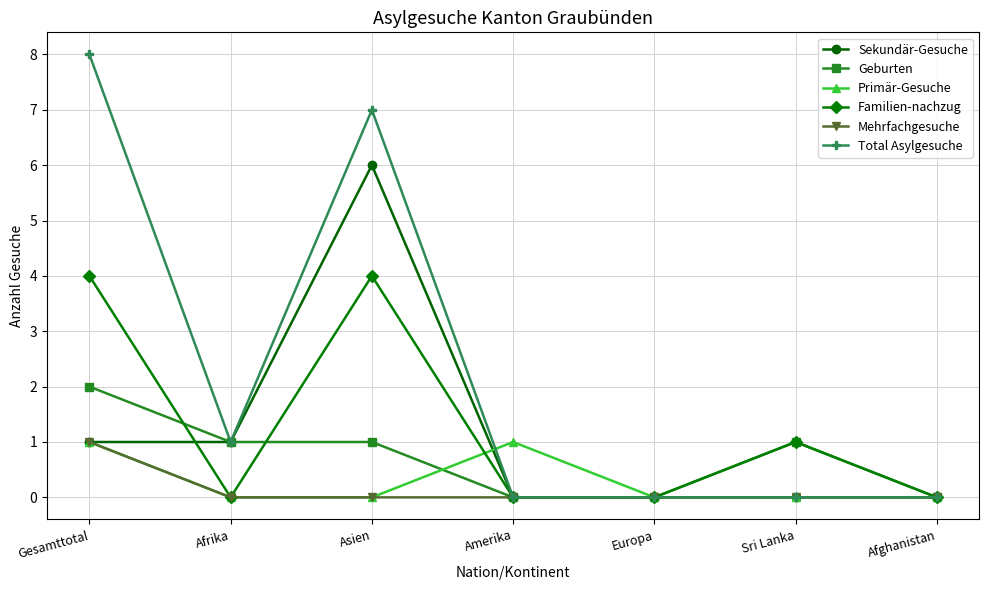

Reading left to right, transcribe all the data shown in this chart.

Sekundär-Gesuche: Gesamttotal=1	Afrika=1	Asien=6	Amerika=0	Europa=0	Sri Lanka=0	Afghanistan=0
Geburten: Gesamttotal=2	Afrika=1	Asien=1	Amerika=0	Europa=0	Sri Lanka=1	Afghanistan=0
Primär-Gesuche: Gesamttotal=1	Afrika=0	Asien=0	Amerika=1	Europa=0	Sri Lanka=0	Afghanistan=0
Familien-nachzug: Gesamttotal=4	Afrika=0	Asien=4	Amerika=0	Europa=0	Sri Lanka=1	Afghanistan=0
Mehrfachgesuche: Gesamttotal=1	Afrika=0	Asien=0	Amerika=0	Europa=0	Sri Lanka=0	Afghanistan=0
Total Asylgesuche: Gesamttotal=8	Afrika=1	Asien=7	Amerika=0	Europa=0	Sri Lanka=0	Afghanistan=0